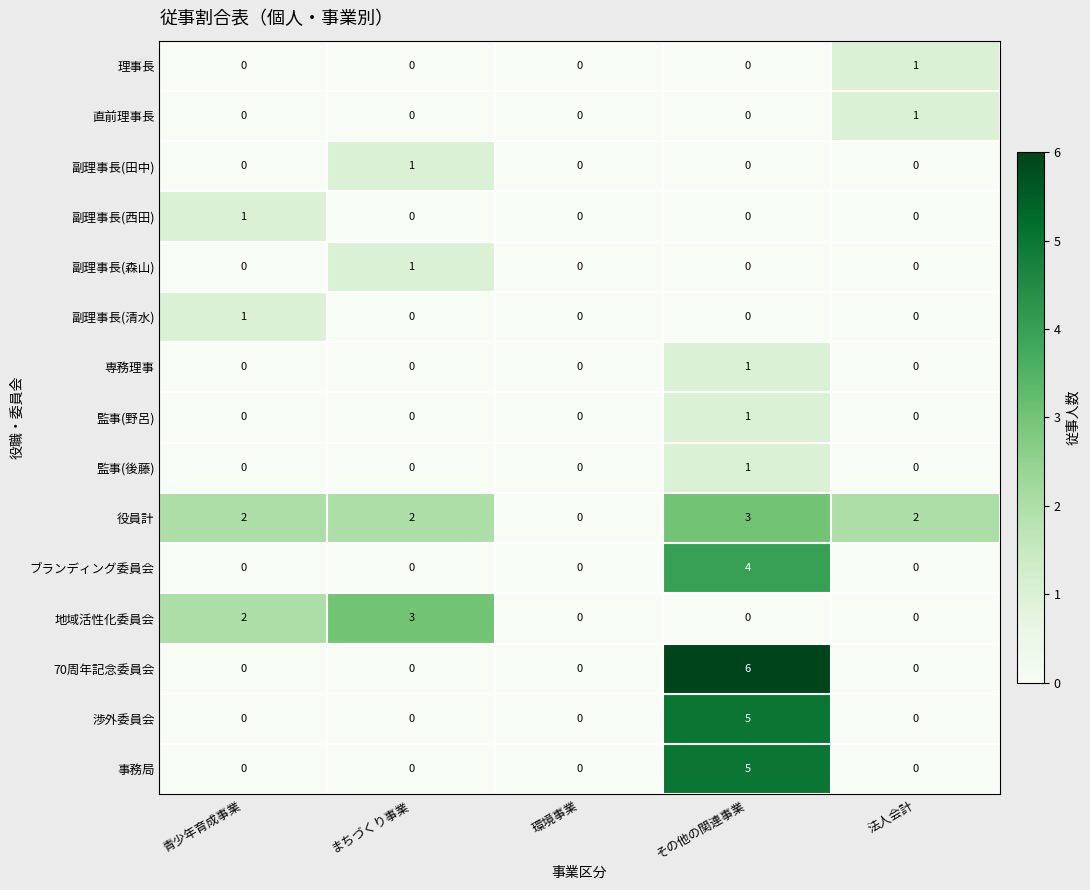

Which category has the highest value in the ブランディング委員会 series?

その他の関連事業